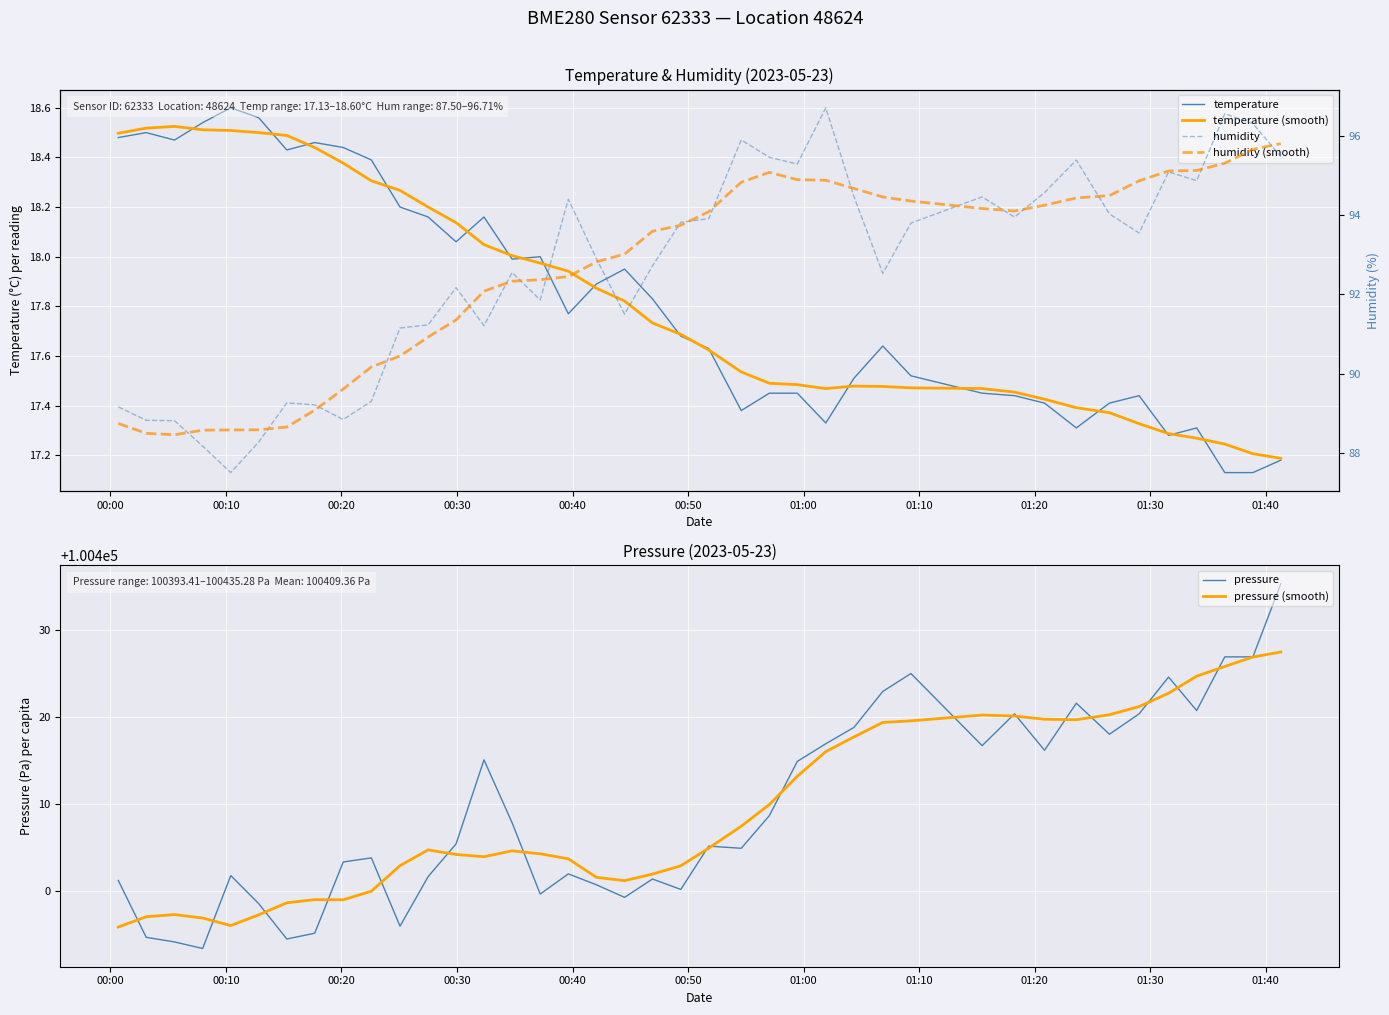

True or false: temperature (smooth) and pressure (smooth) cross at least once.

False